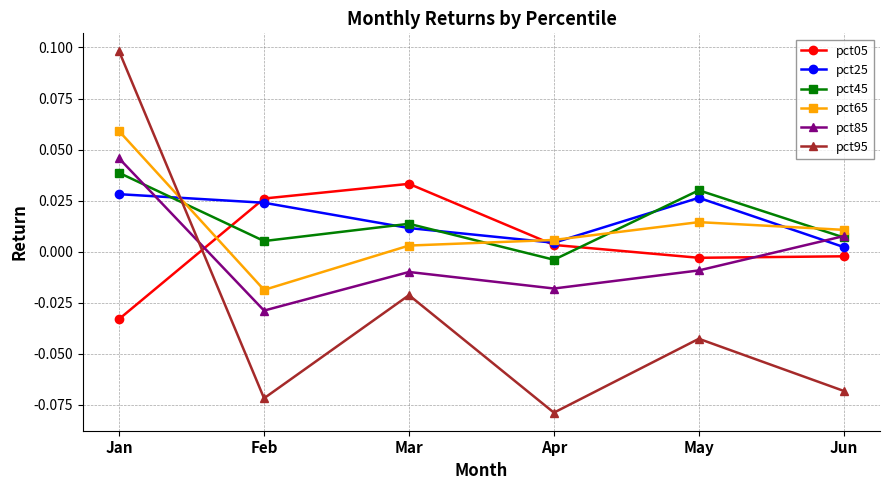

True or false: pct25 and pct45 cross at least once.

True